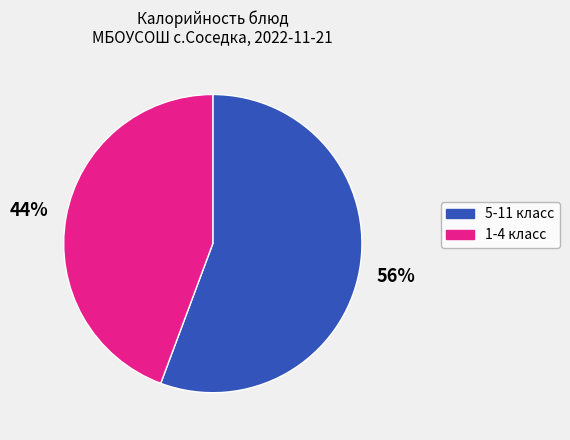

Is there a majority slice in this chart?

Yes